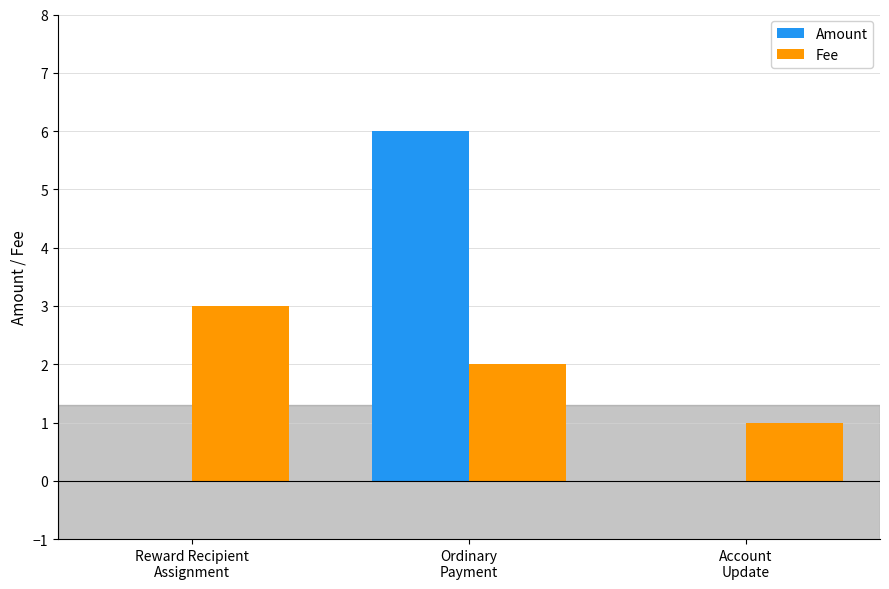

What is the highest value of the Amount series?

6